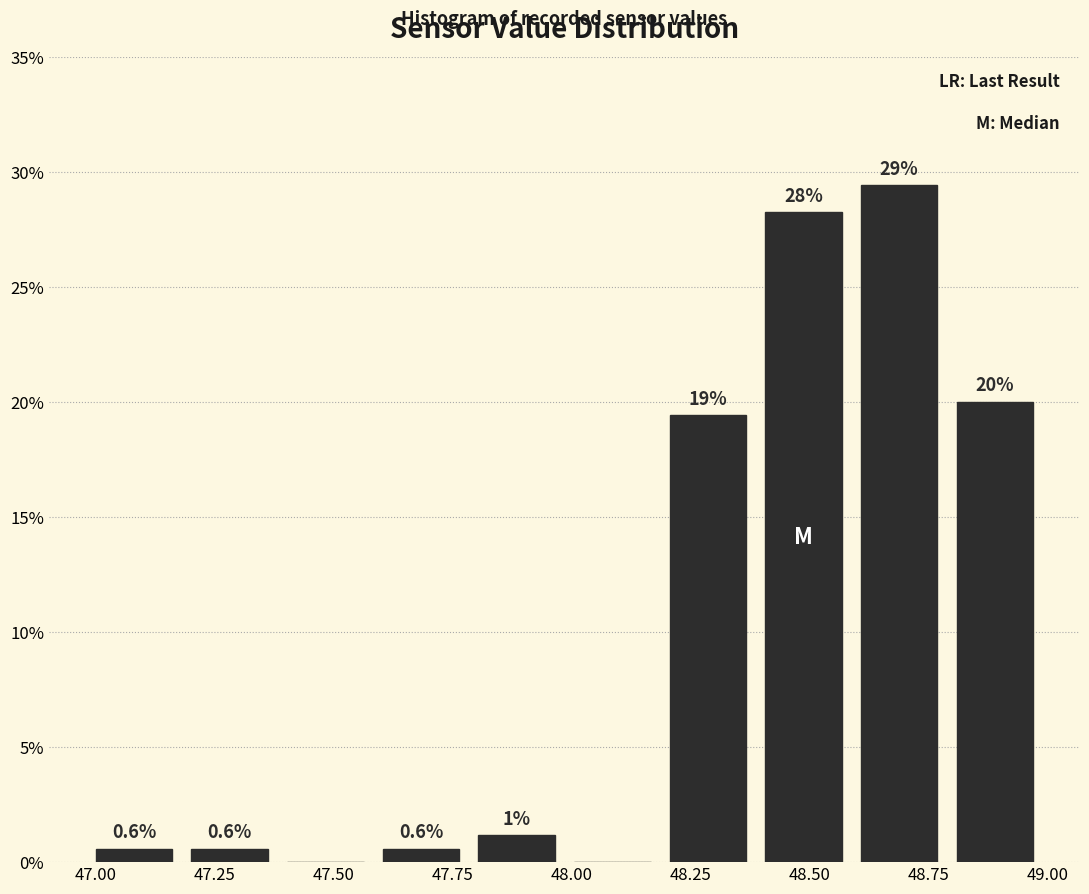

Which range on the x-axis has the tallest bar?

48.6 to 48.8